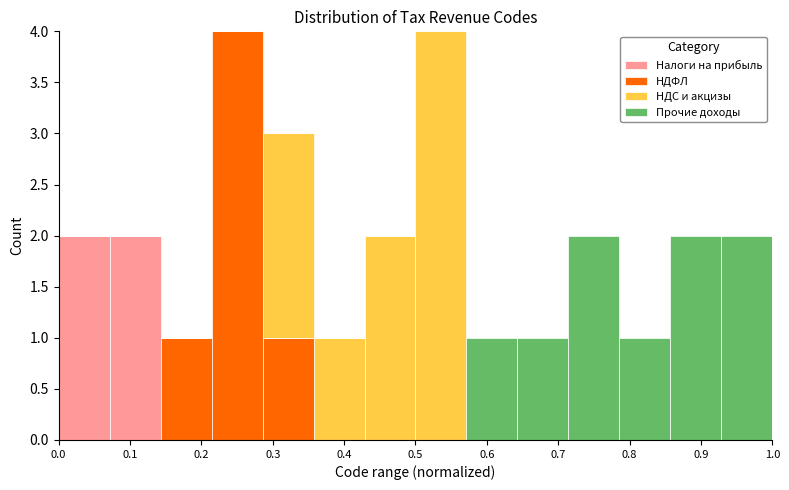

Reading left to right, list every stacked bar in this chart as the range it spans on the x-axis followed by its total height. Neither the bar edges nor the heights are printed on the chart, so give them approximately, as read against the axes.

0.00 to 0.07: 2
0.07 to 0.14: 2
0.14 to 0.21: 1
0.21 to 0.29: 4
0.29 to 0.36: 3
0.36 to 0.43: 1
0.43 to 0.50: 2
0.50 to 0.57: 4
0.57 to 0.64: 1
0.64 to 0.71: 1
0.71 to 0.79: 2
0.79 to 0.86: 1
0.86 to 0.93: 2
0.93 to 1.00: 2